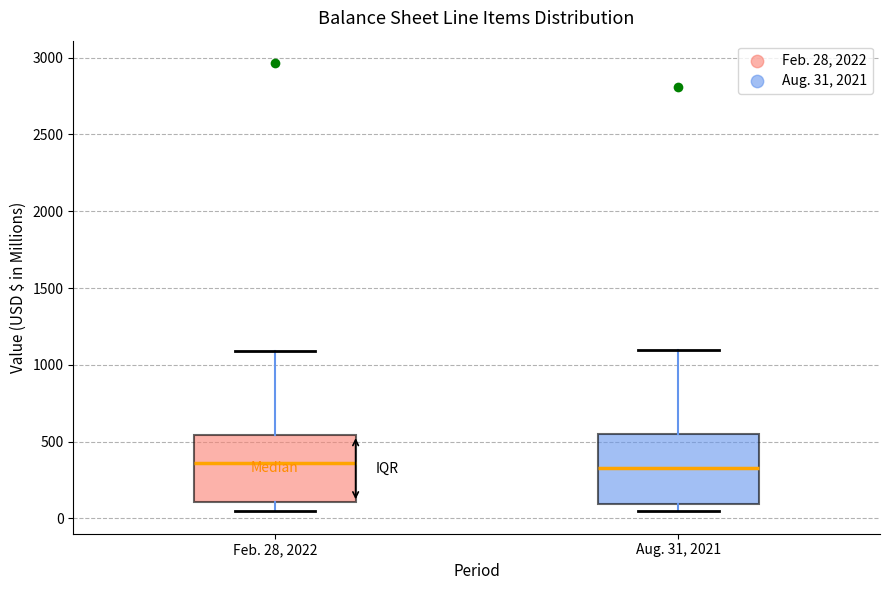

Where is the upper edge of the box for Aug. 31, 2021 on the y-axis? The values are not printed on the chart, so give them approximately, as read against the axis.

550